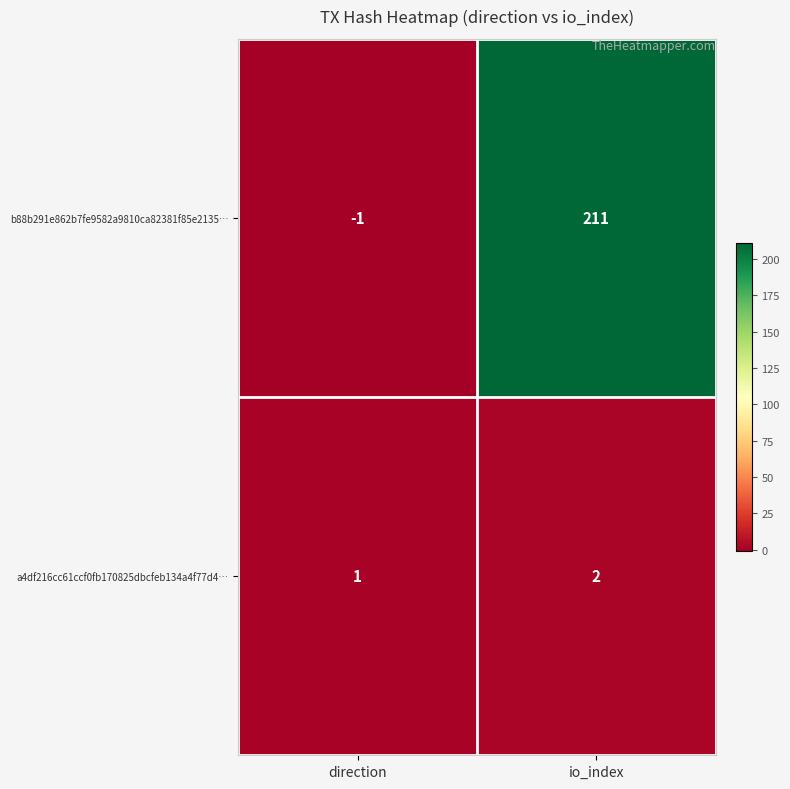

Which label corresponds to the largest value in the chart?

io_index